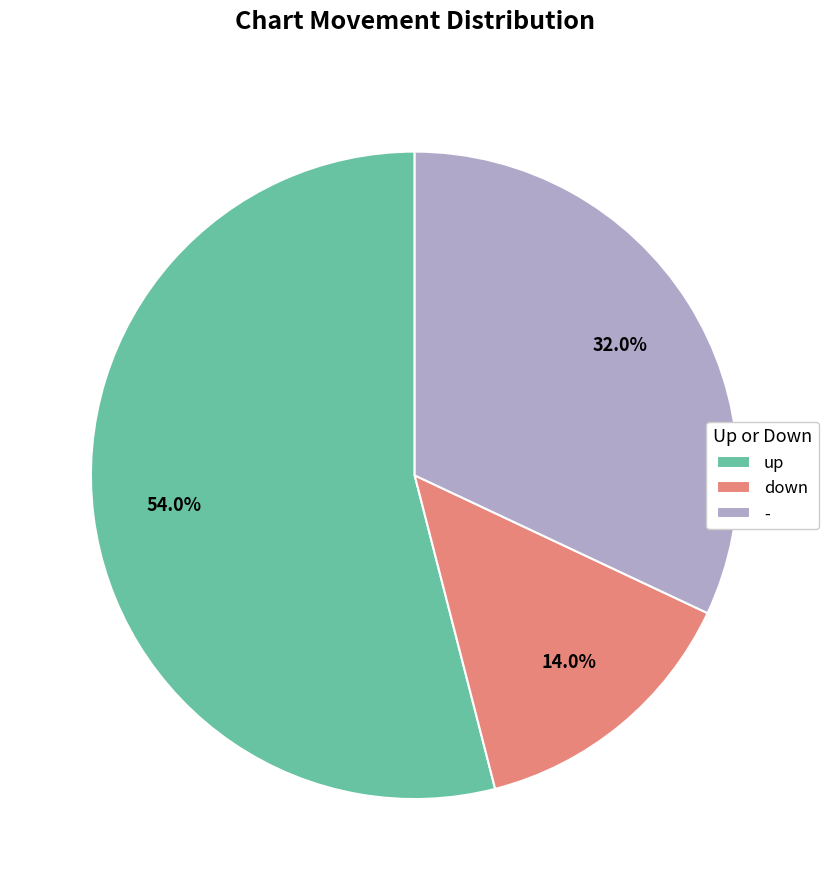

Which slice is the largest?

up